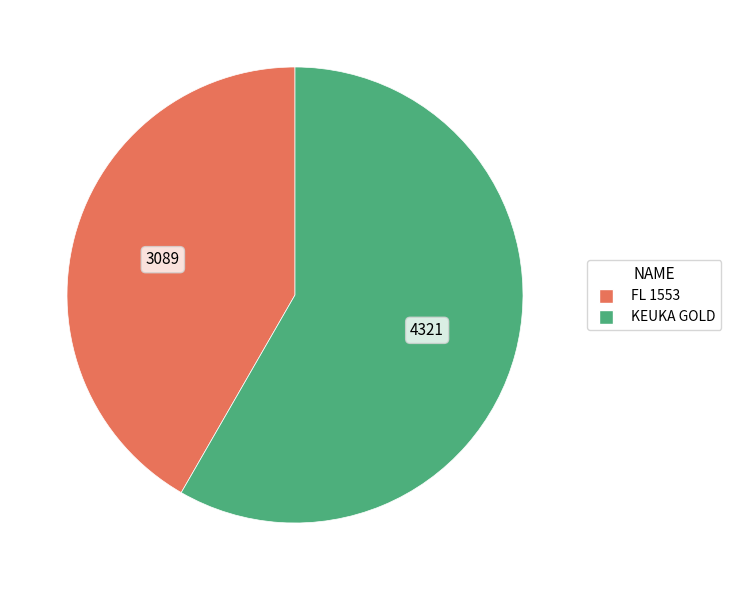

Is it true that FL 1553 is 42% of the pie?

True